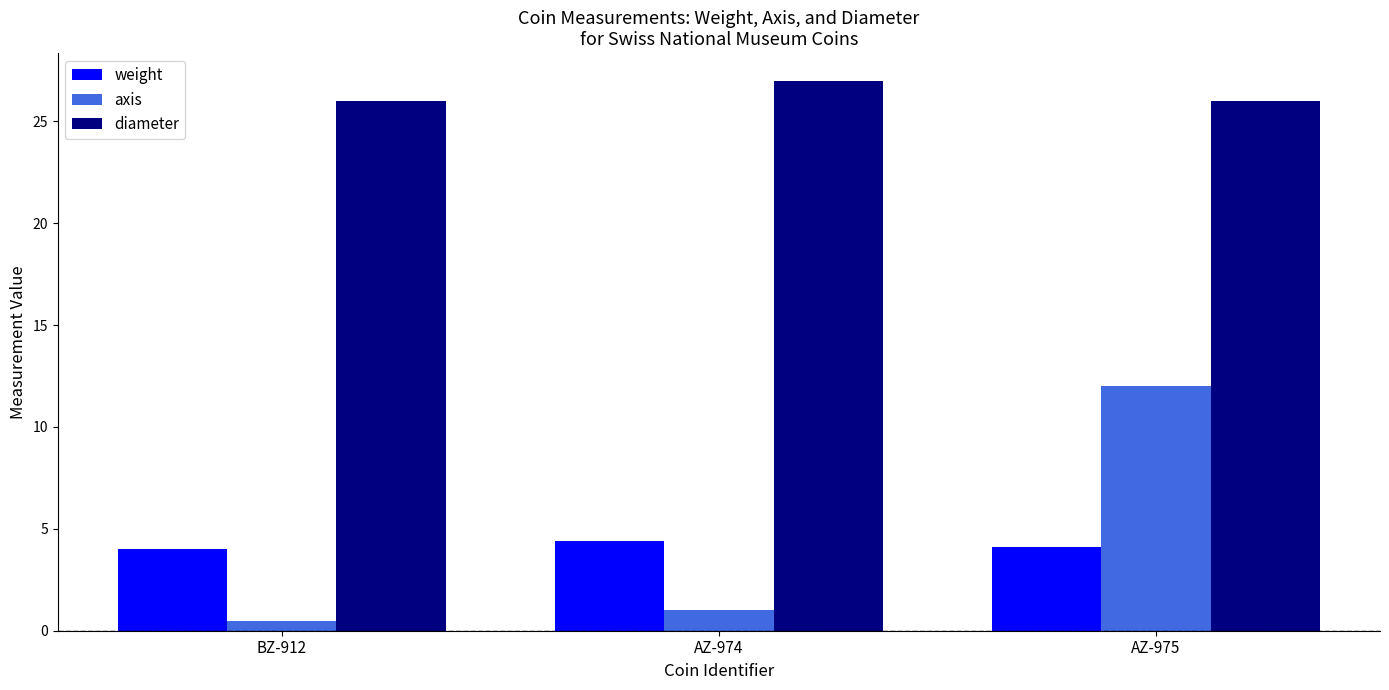

The axis series shows 0.5 at BZ-912. True or false?

True